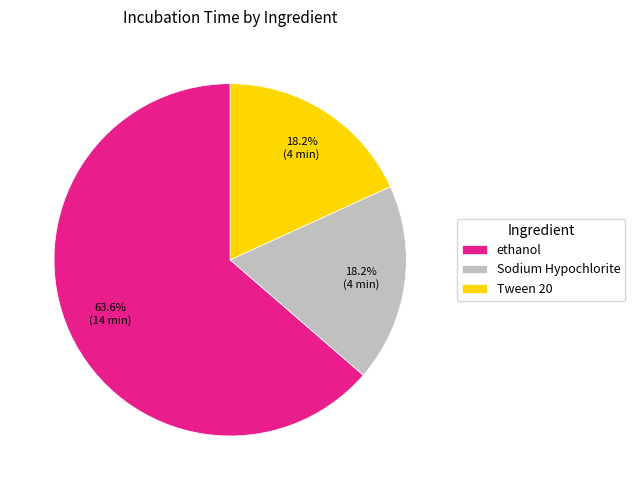

Do ethanol and Sodium Hypochlorite together represent more than half of the pie?

Yes